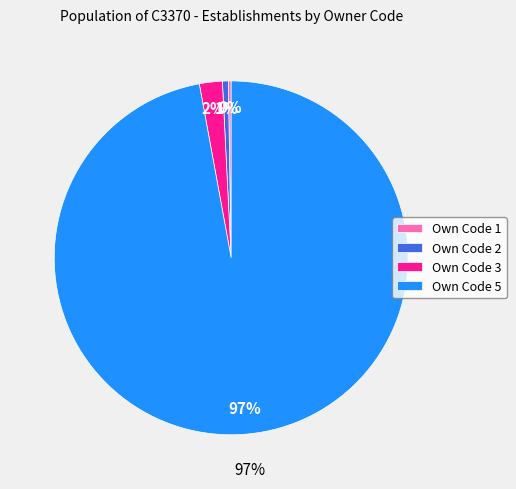

What percentage is the 5 slice, to the nearest percent?

97%